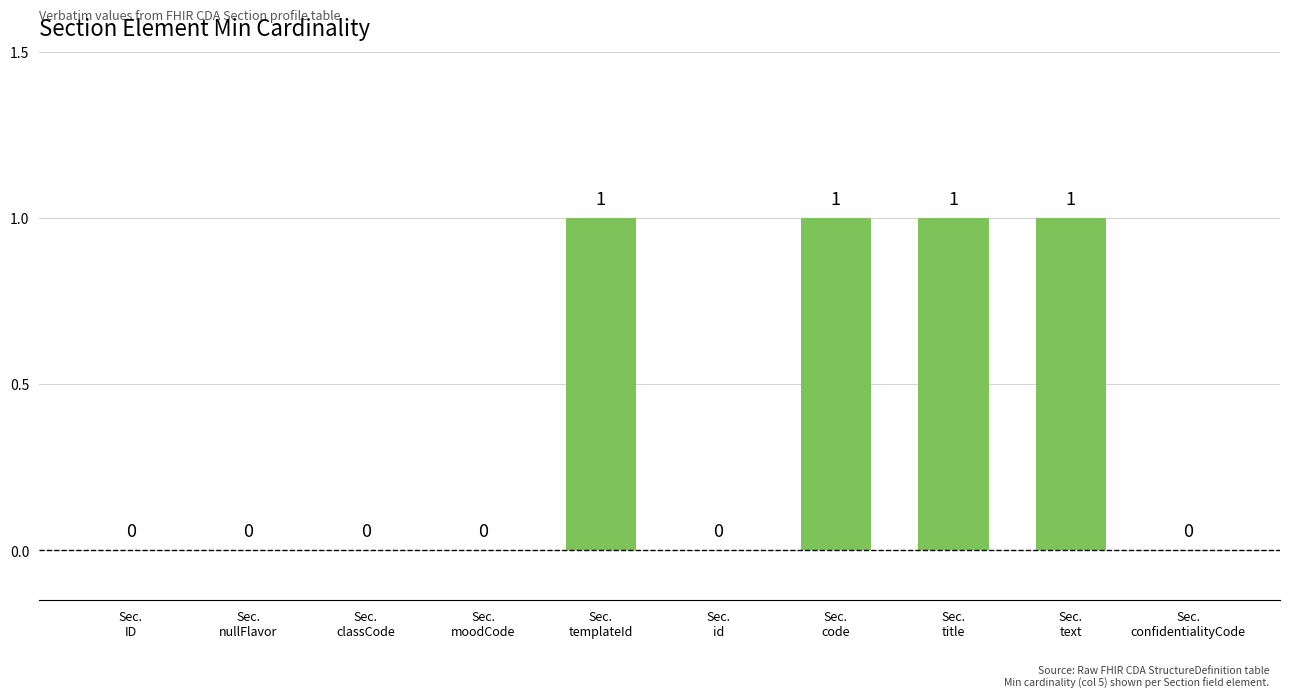

How many values are above zero?

4